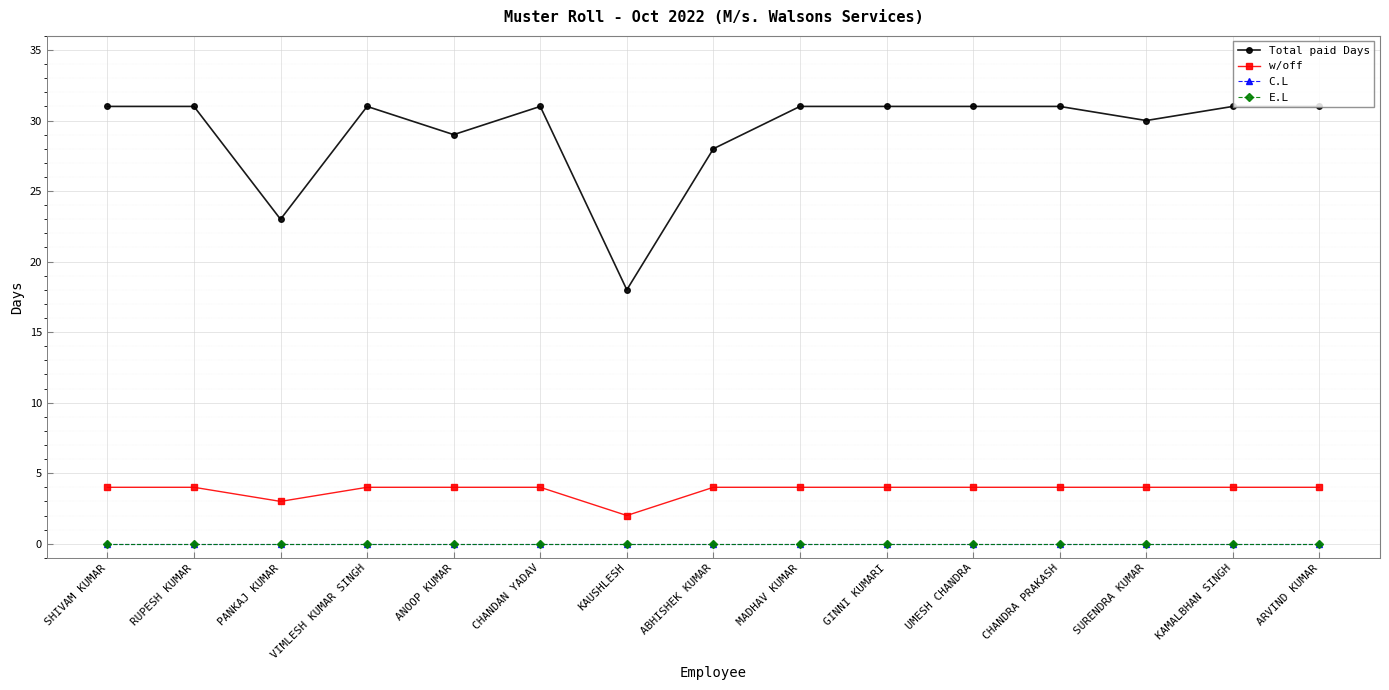

At which label does C.L reach its minimum?

SHIVAM KUMAR